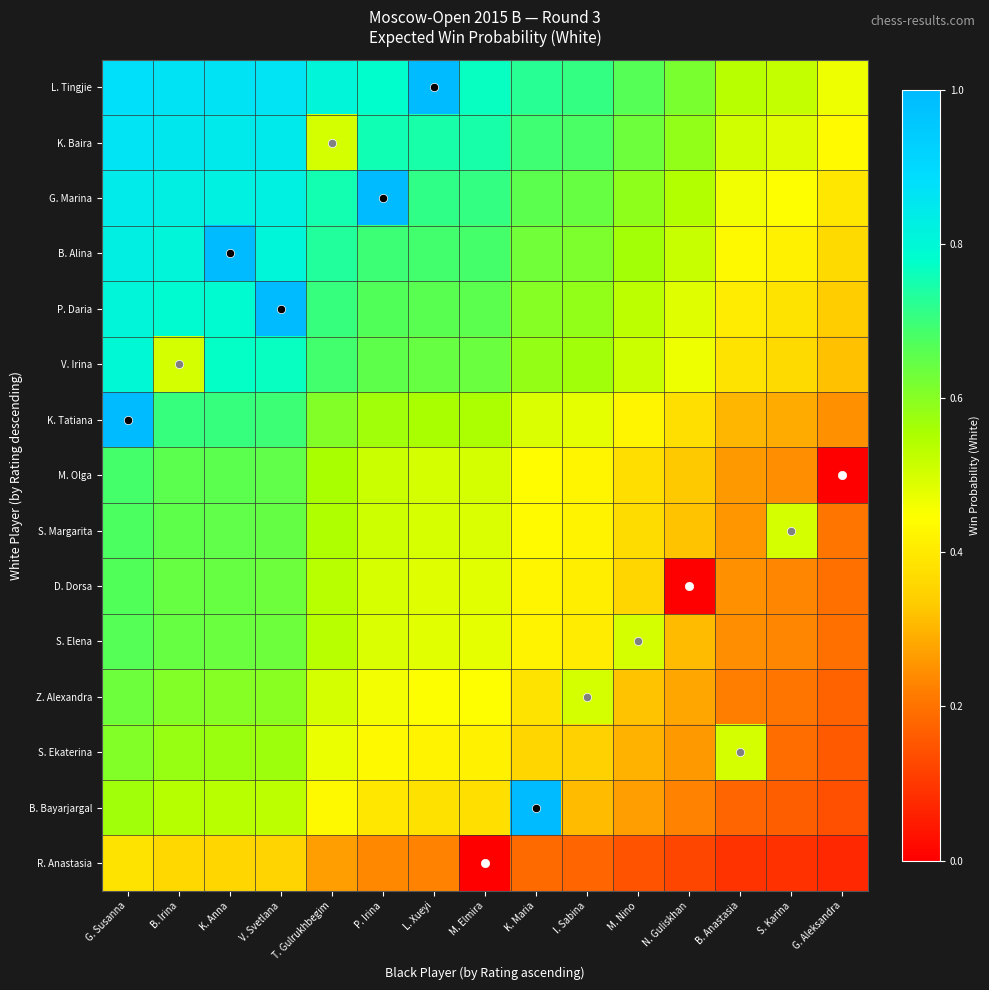

Which series has the largest total across all categories?

L. Tingjie